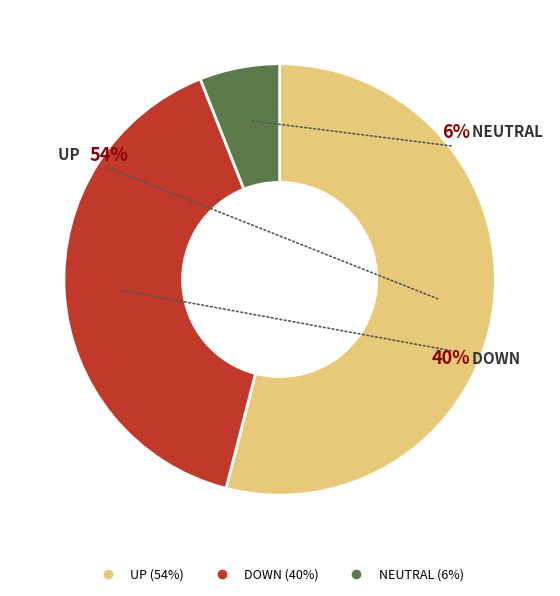

Is there any slice that represents more than half of the pie?

Yes